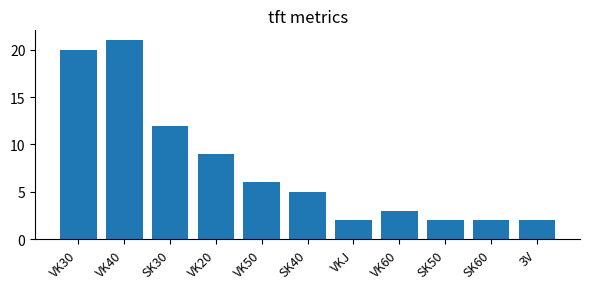

The value at VKJ is 2. True or false?

True